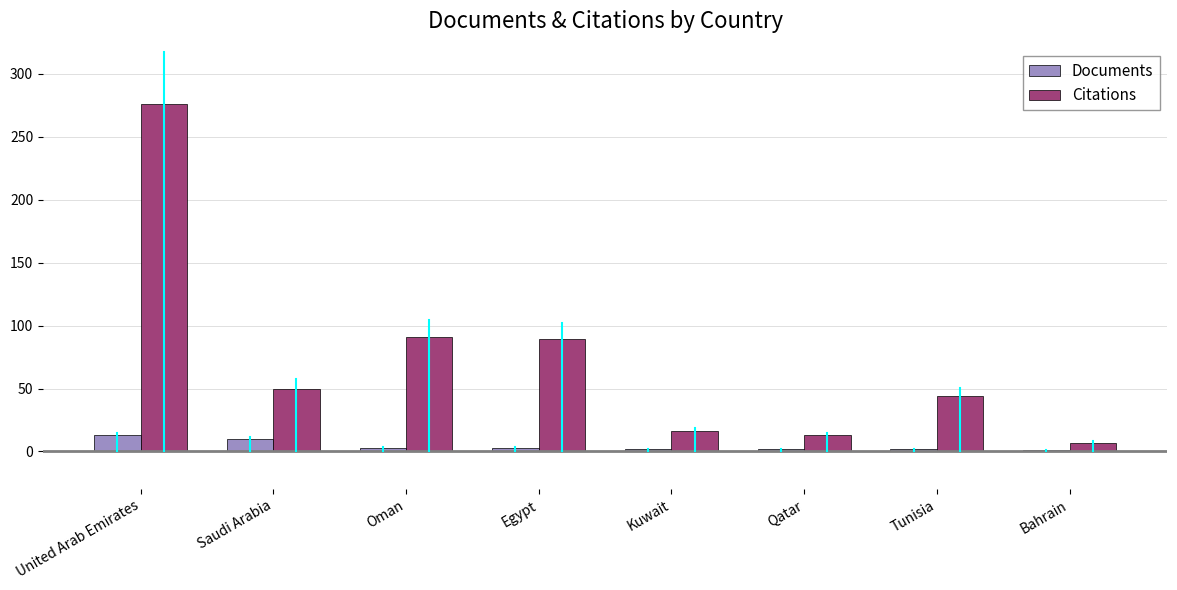

At which category is the sum across all series the highest?

United Arab Emirates